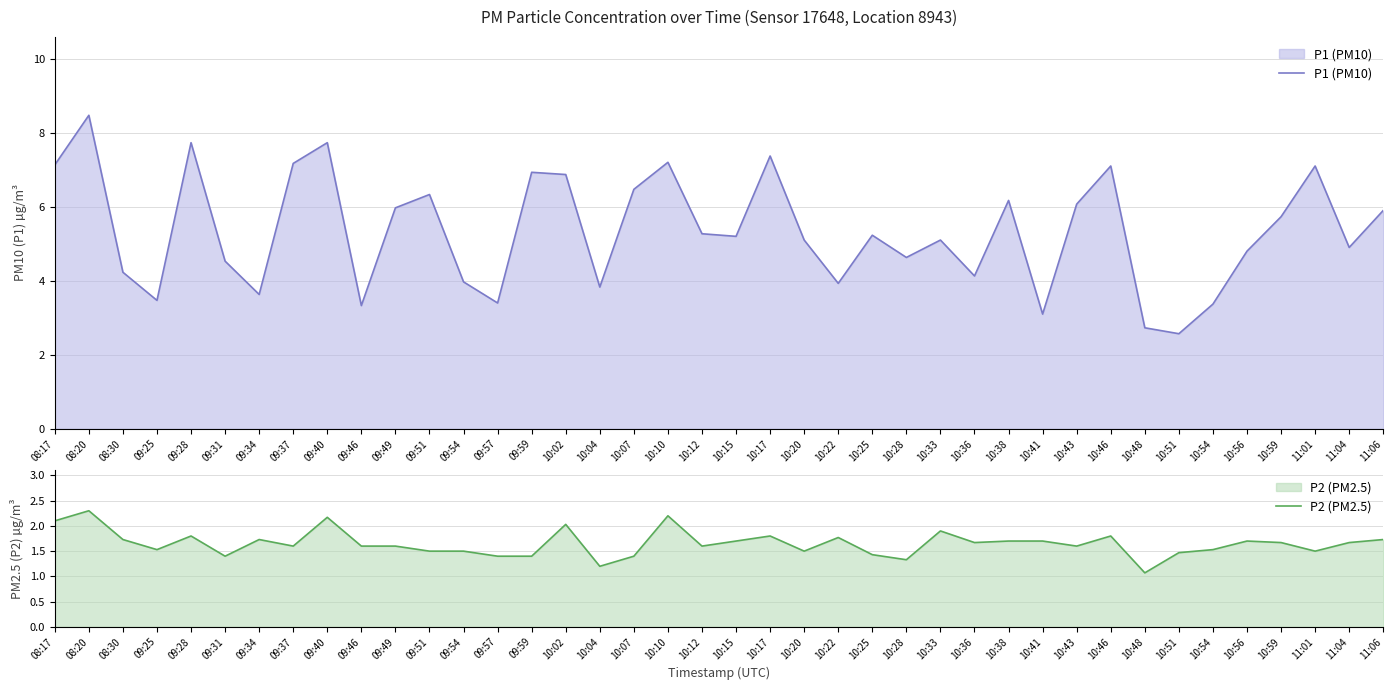

What is the minimum value for P2 (PM2.5)?

1.1